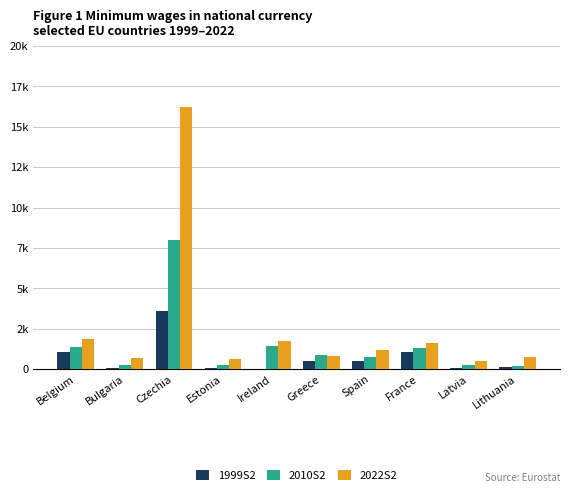

Rank the series by their maximum value, from highest to lowest.

2022S2, 2010S2, 1999S2